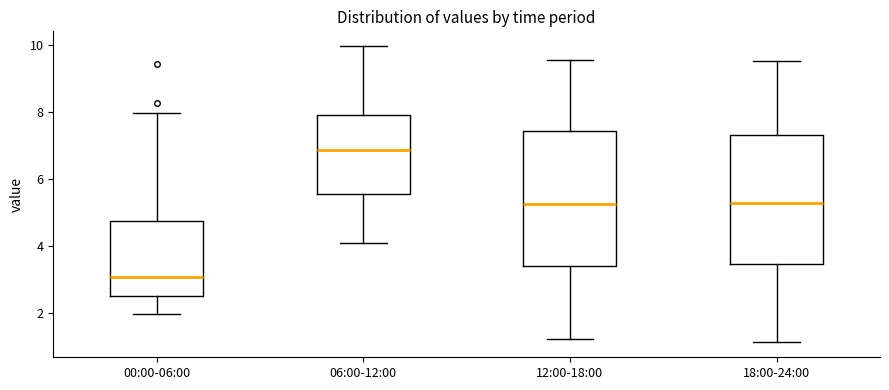

Which box's median line is the lowest?

00:00-06:00